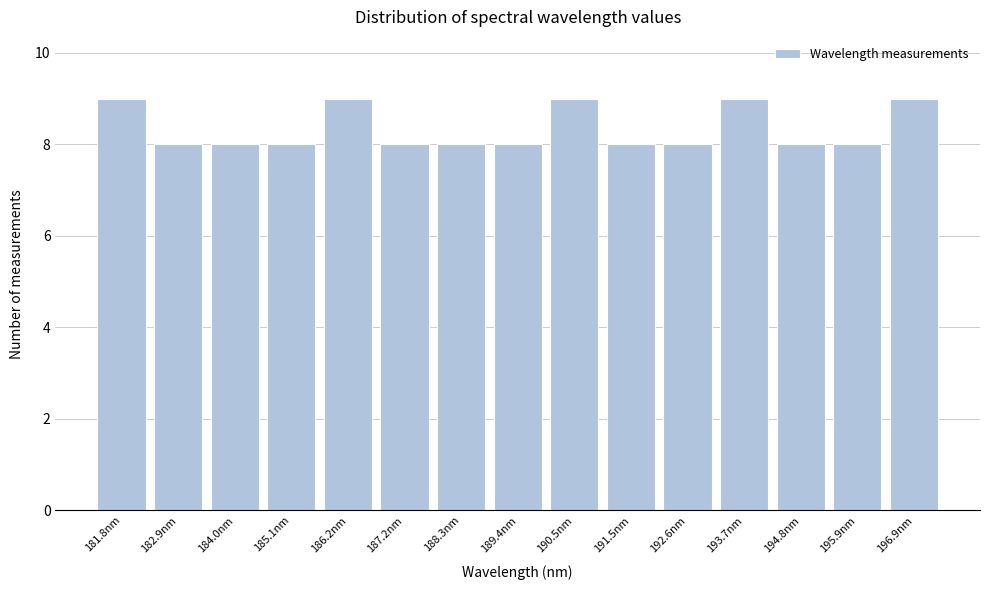

Reading right to left, what are all the values shown in this chart?

196.9nm=9	195.9nm=8	194.8nm=8	193.7nm=9	192.6nm=8	191.5nm=8	190.5nm=9	189.4nm=8	188.3nm=8	187.2nm=8	186.2nm=9	185.1nm=8	184.0nm=8	182.9nm=8	181.8nm=9